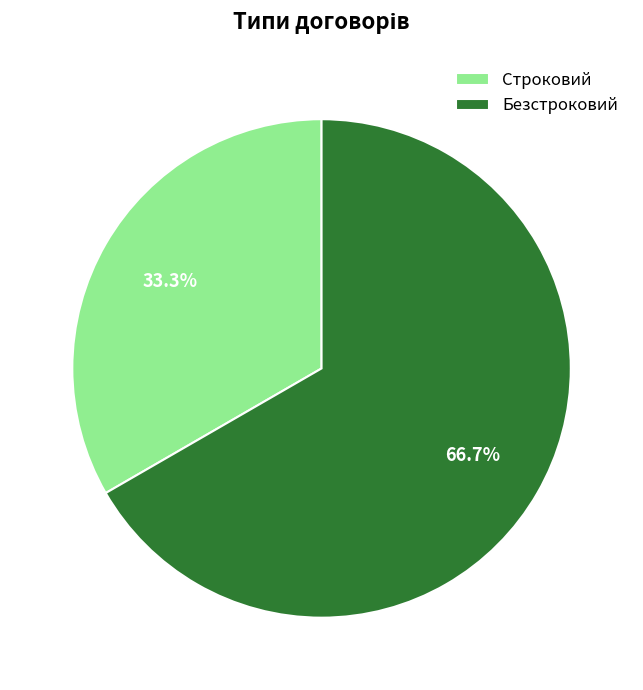

How many segments does this pie chart have?

2